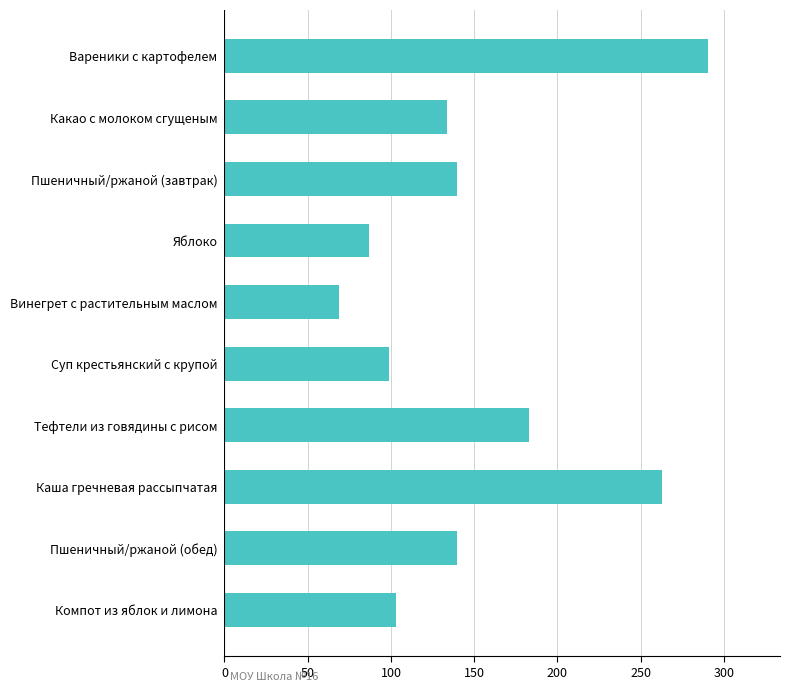

The chart shows a value of 133.4 at Какао с молоком сгущеным. True or false?

True